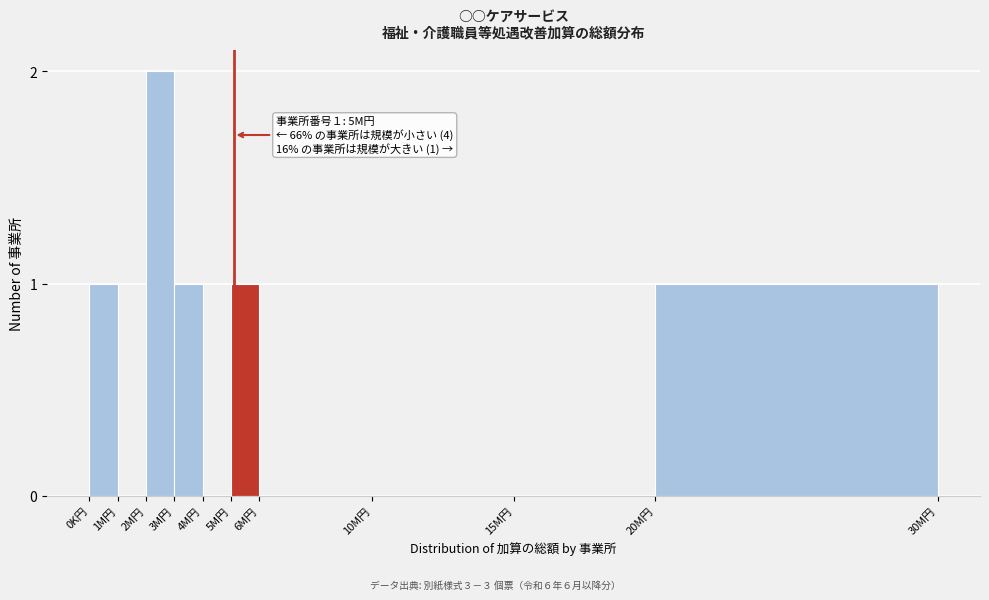

Reading left to right, transcribe all the data shown in this chart.

0K円=1	1M円=0	2M円=2	3M円=1	4M円=0	5M円=1	6M円=0	10M円=0	15M円=0	20M円=1